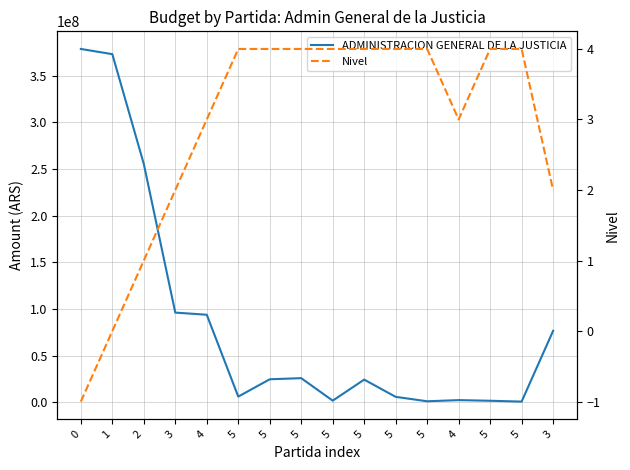

At which label does ADMINISTRACION GENERAL DE LA JUSTICIA reach its minimum?

5